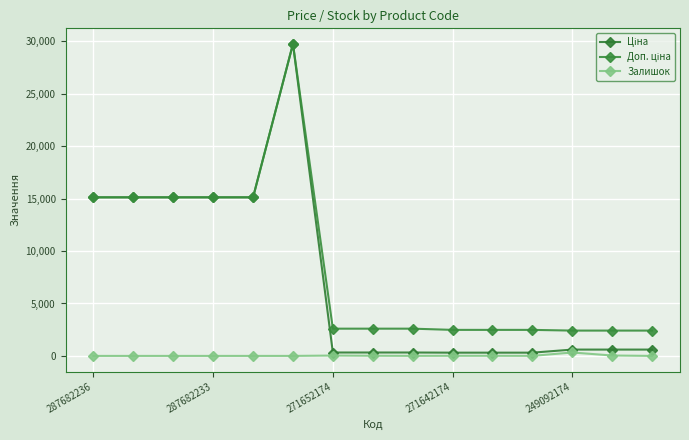

At which category does the chart reach its peak across all series?

5